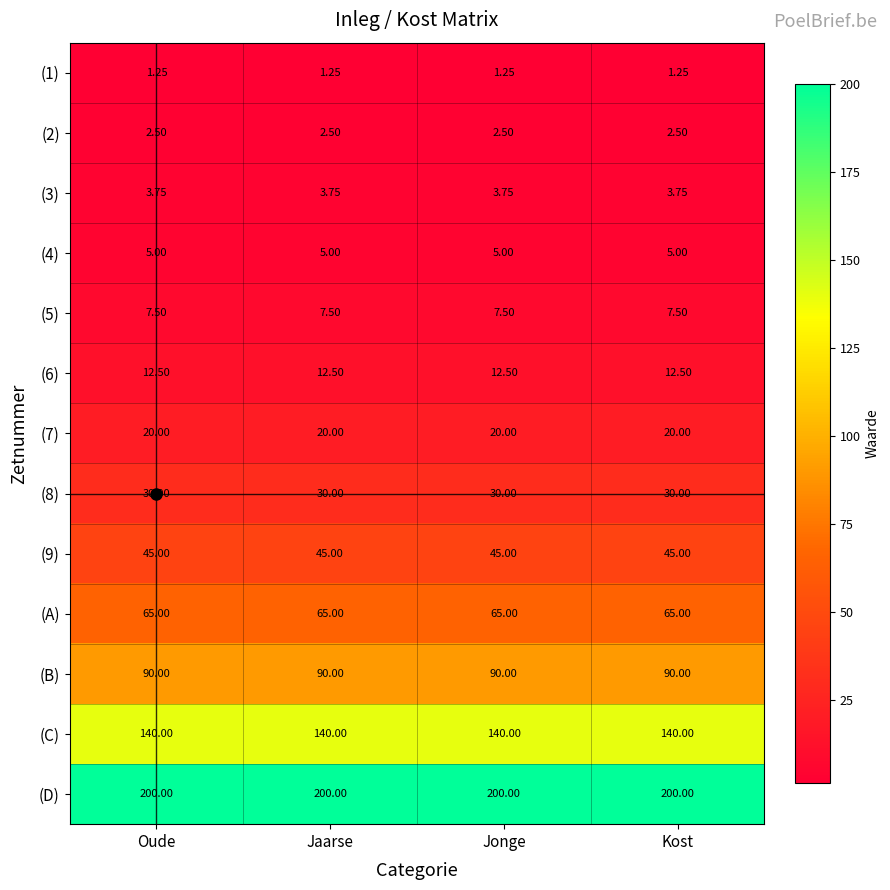

Is the value of (C) at Oude greater than the value of (9) at Jaarse?

Yes